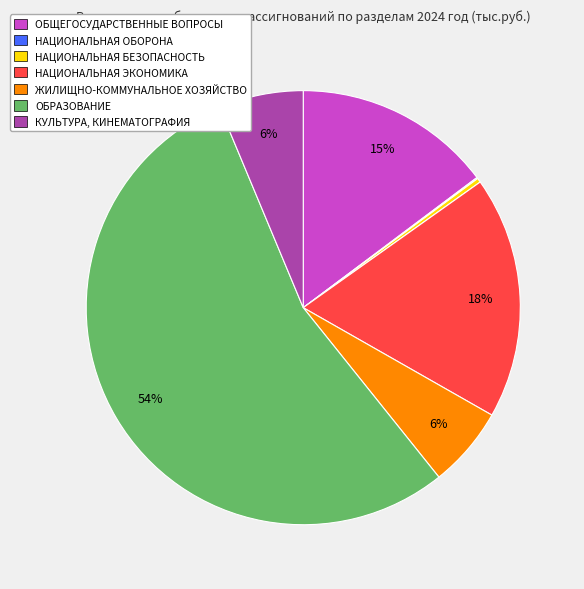

Between ОБЩЕГОСУДАРСТВЕННЫЕ ВОПРОСЫ and НАЦИОНАЛЬНАЯ БЕЗОПАСНОСТЬ, which is larger?

ОБЩЕГОСУДАРСТВЕННЫЕ ВОПРОСЫ